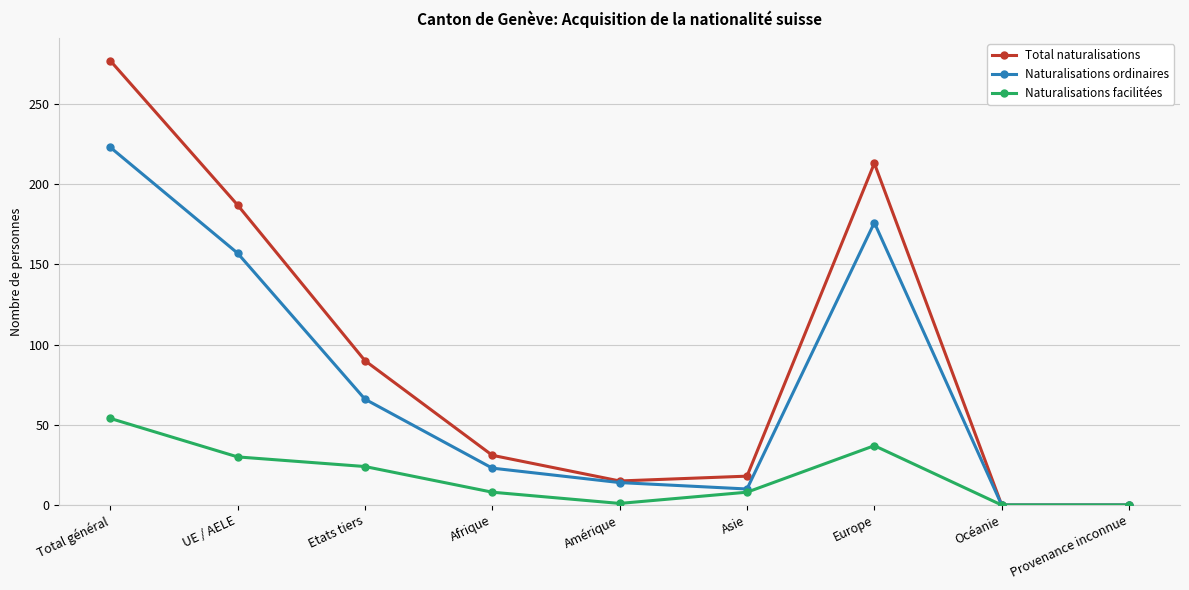

Count the number of categories in the chart.

9